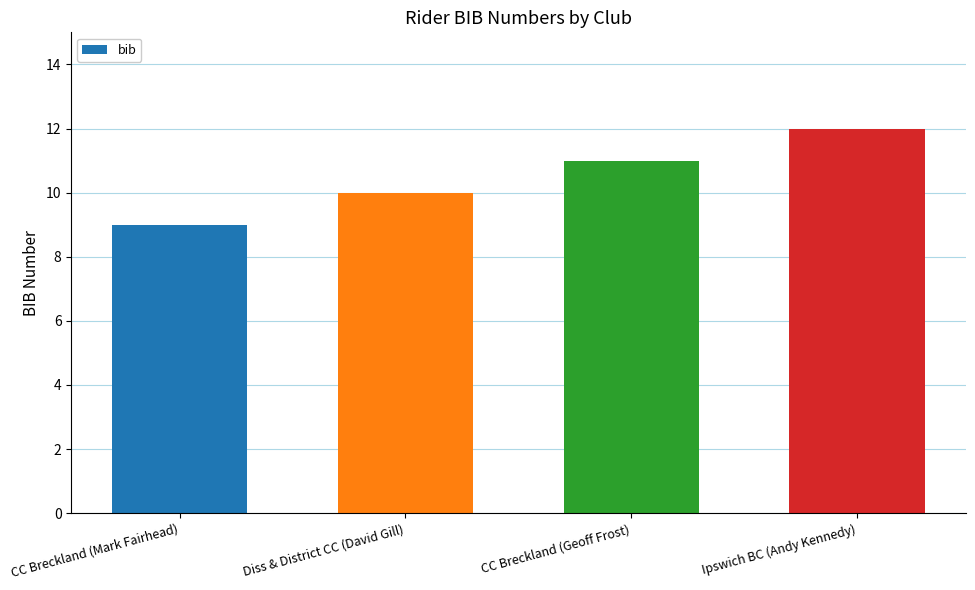

The chart shows a value of 11 at CC Breckland (Geoff Frost). True or false?

True